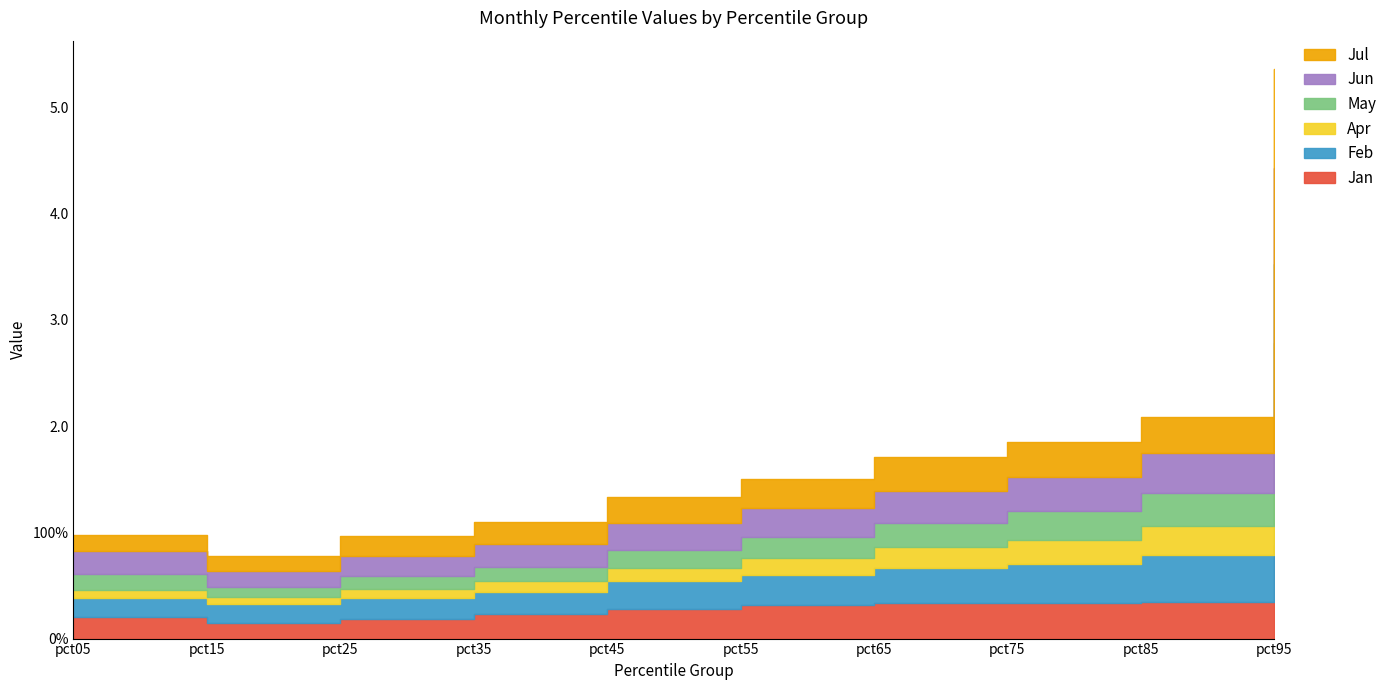

What is the difference between the second highest and minimum values in the Feb series?

0.3